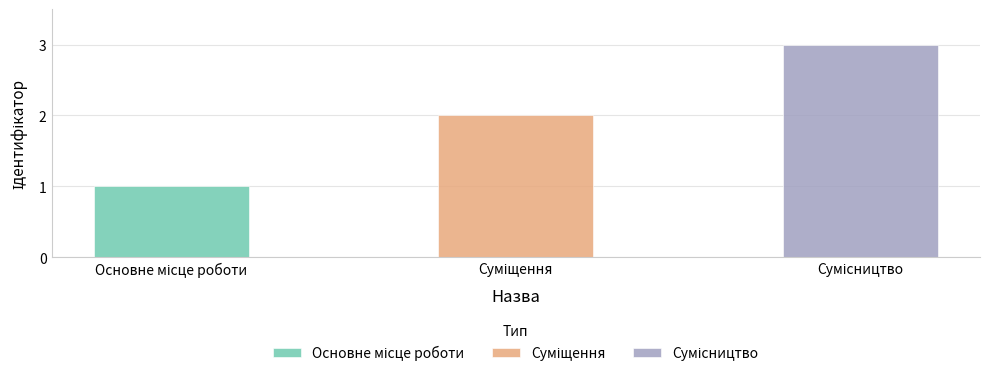

Is it true that the value at Сумісництво is 3?

True